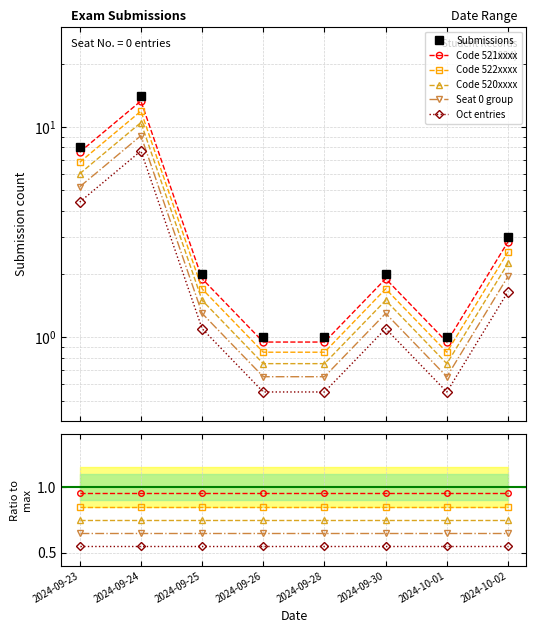

True or false: Oct entries has more than 0 interior local peaks.

False